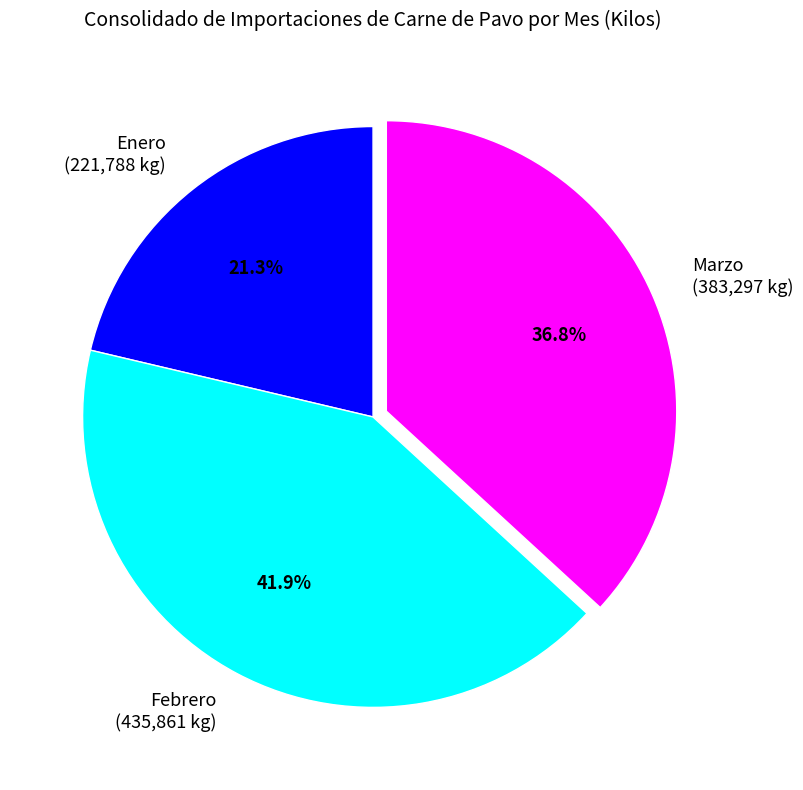

Combined, do Enero and Marzo account for over 50%?

Yes